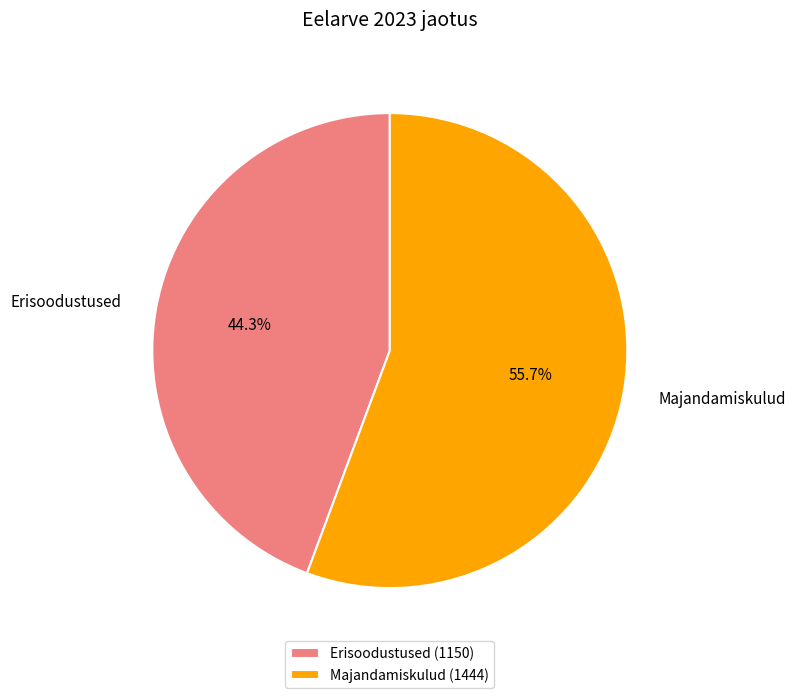

Does Majandamiskulud account for over 50% of the chart?

Yes